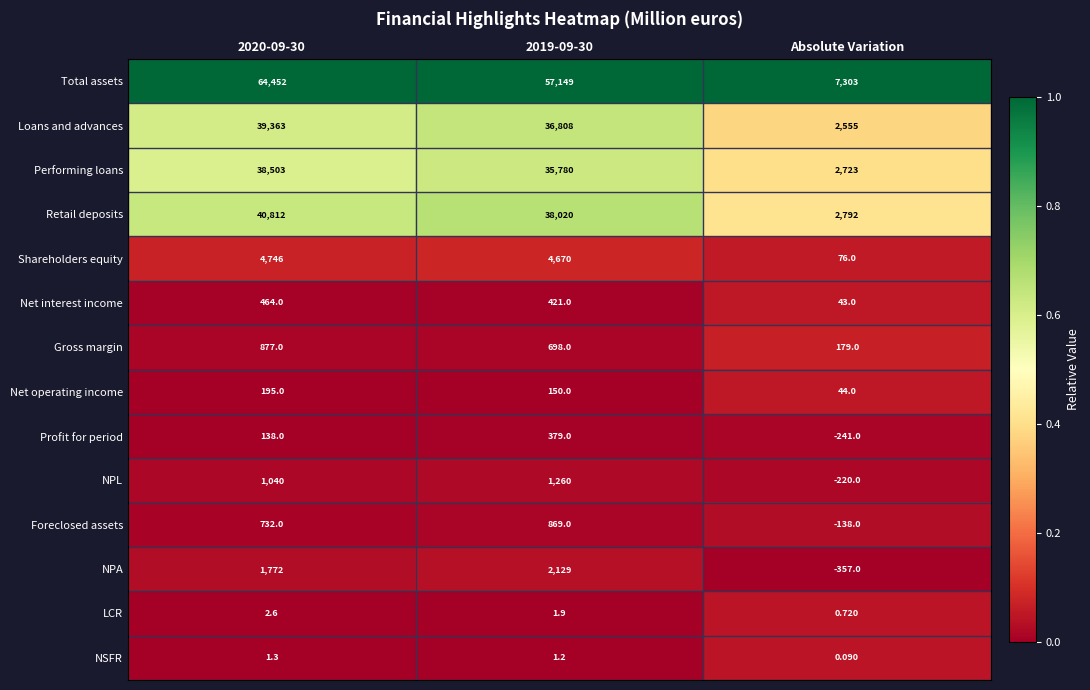

Which series changed the most between 2020-09-30 and Absolute Variation?

Total assets